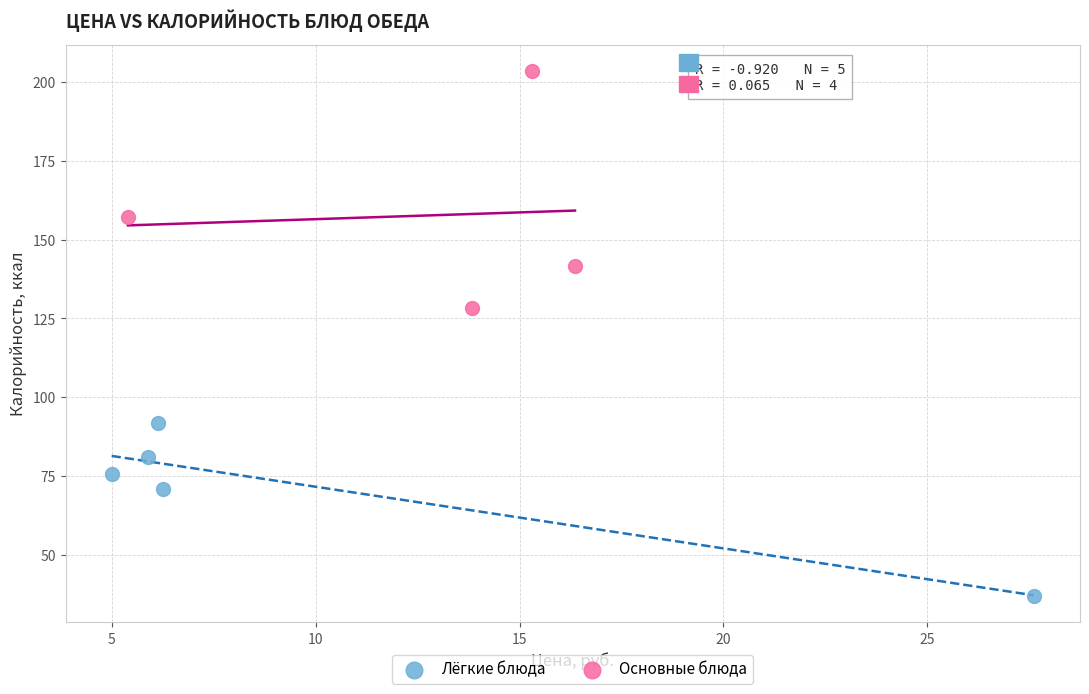

What are all the series names shown in the legend?

Лёгкие блюда, Основные блюда